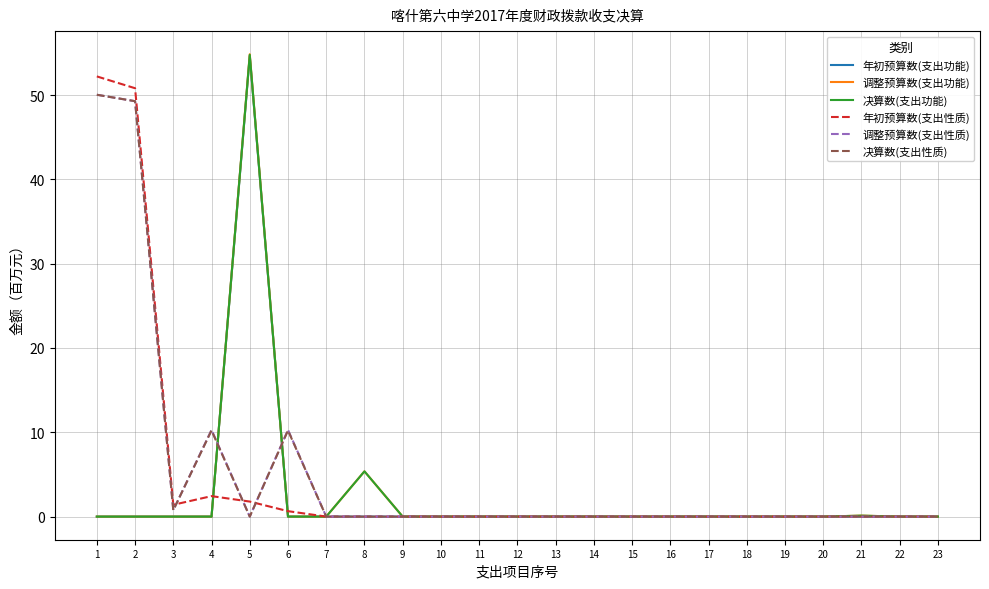

Is it true that 调整预算数(支出功能) equals 0.1 at 21?

True